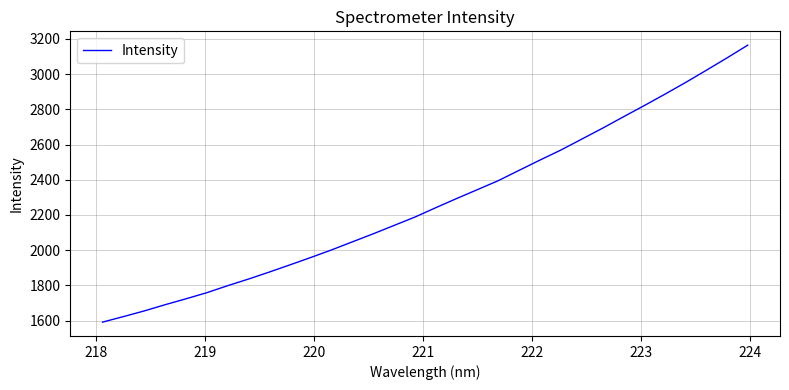

What is the maximum value shown in the chart?

3164.7